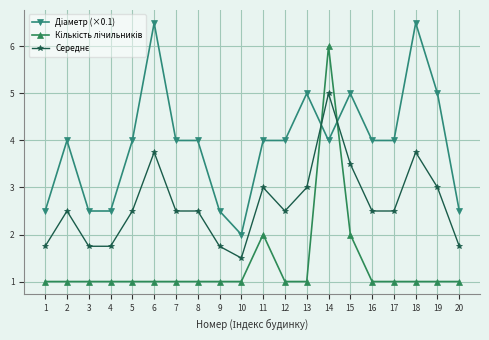

What is the spread (max minus min) of values at 5?

3.0